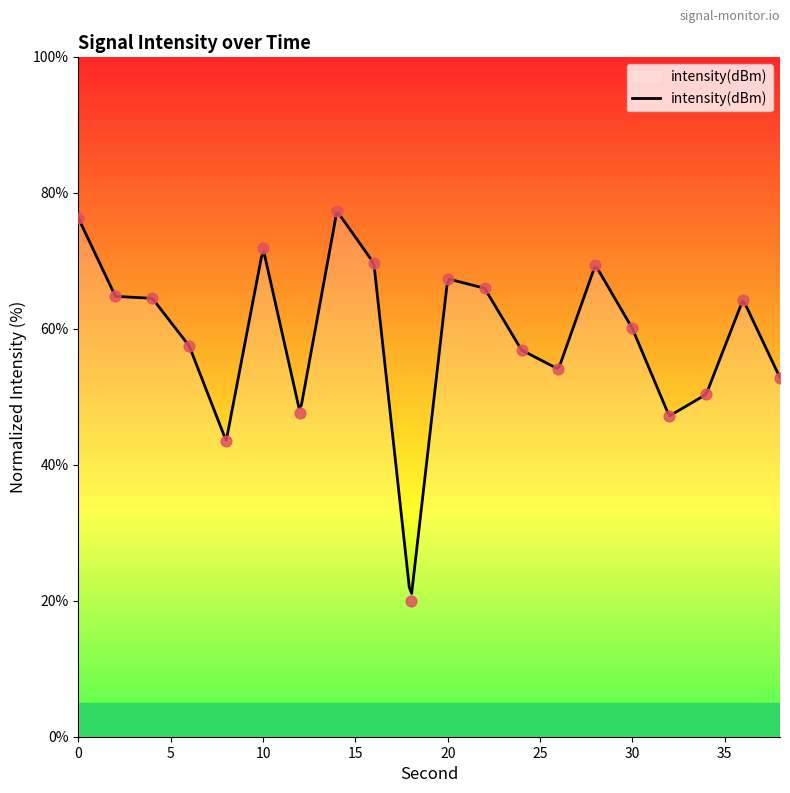

What is the change in value from 16 to 22?

-3.7